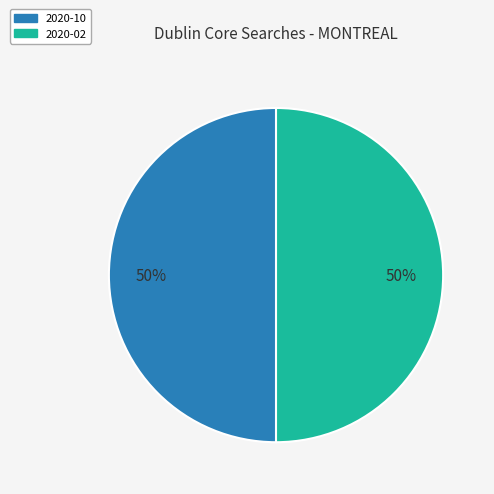

To the nearest percent, what is the average slice percentage?

50%